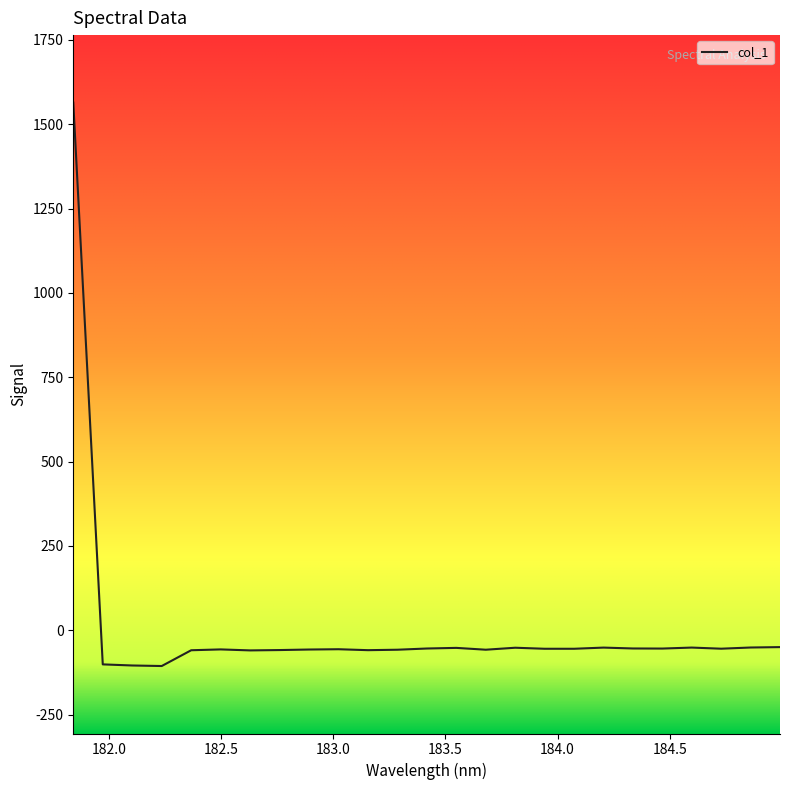

What is the difference between the maximum and minimum values?

1670.0